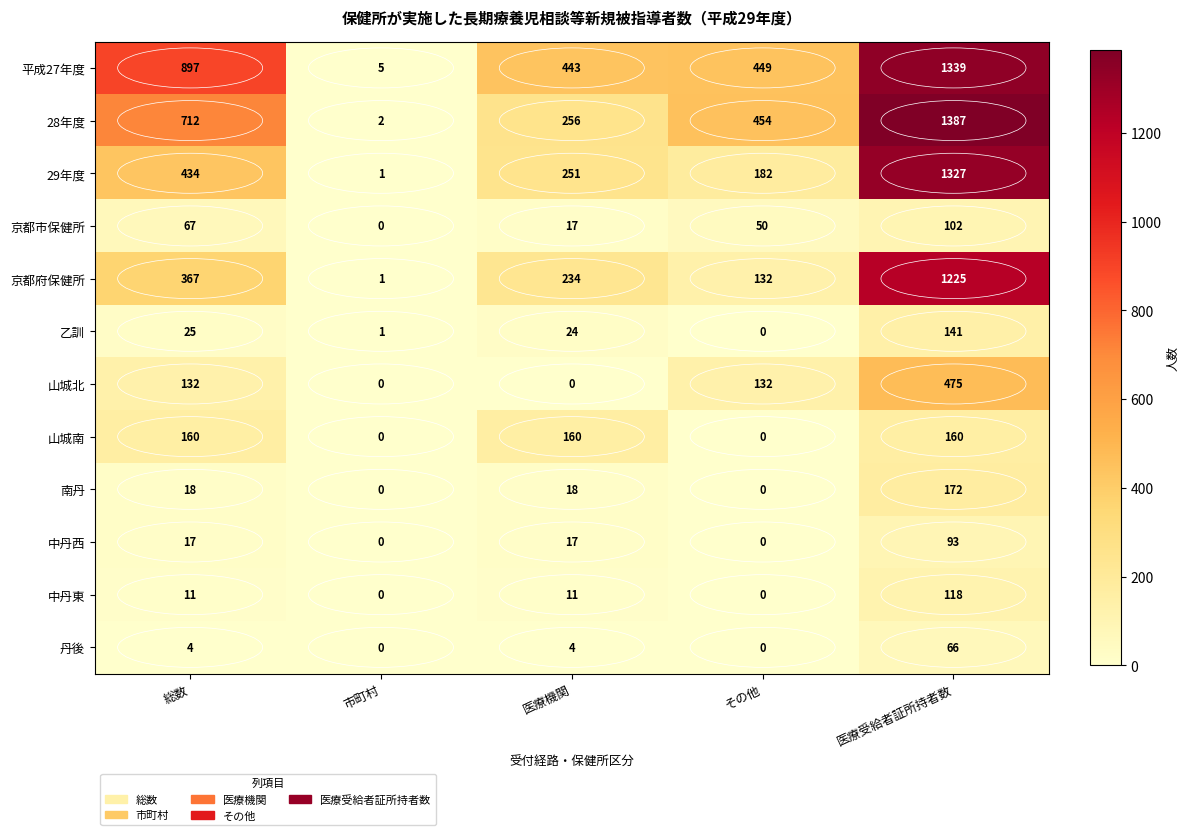

What is the average value of the 南丹 series?

42